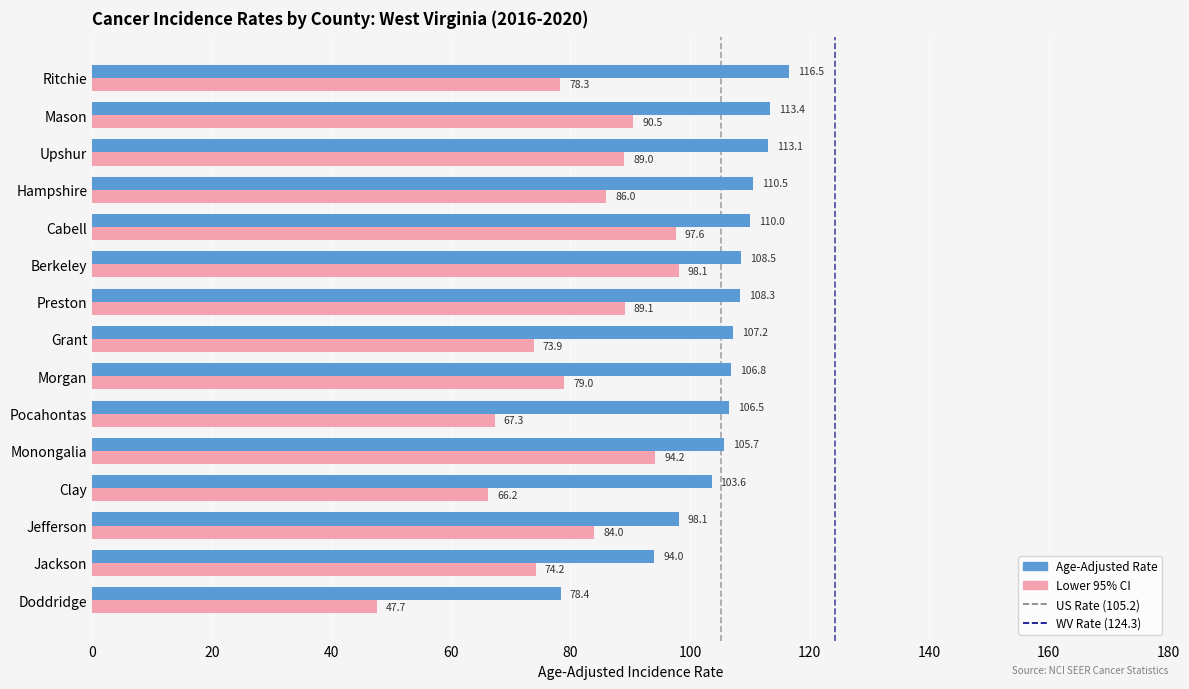

Which series has the largest range (max minus min)?

Lower 95% CI